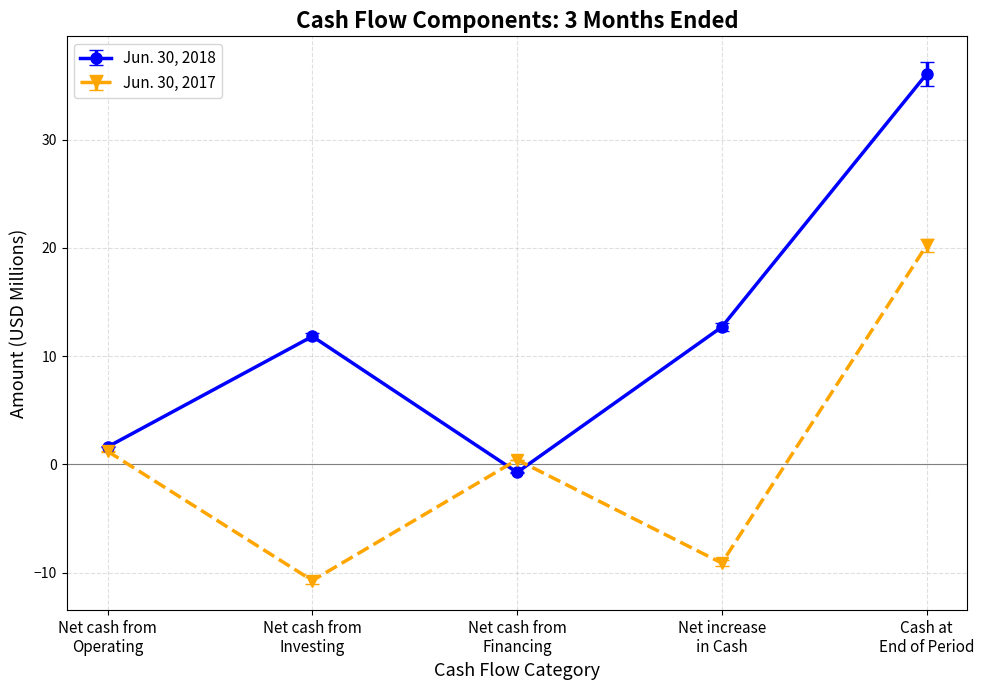

Where does the Jun. 30, 2017 series first go above 0?

Net cash from
Operating